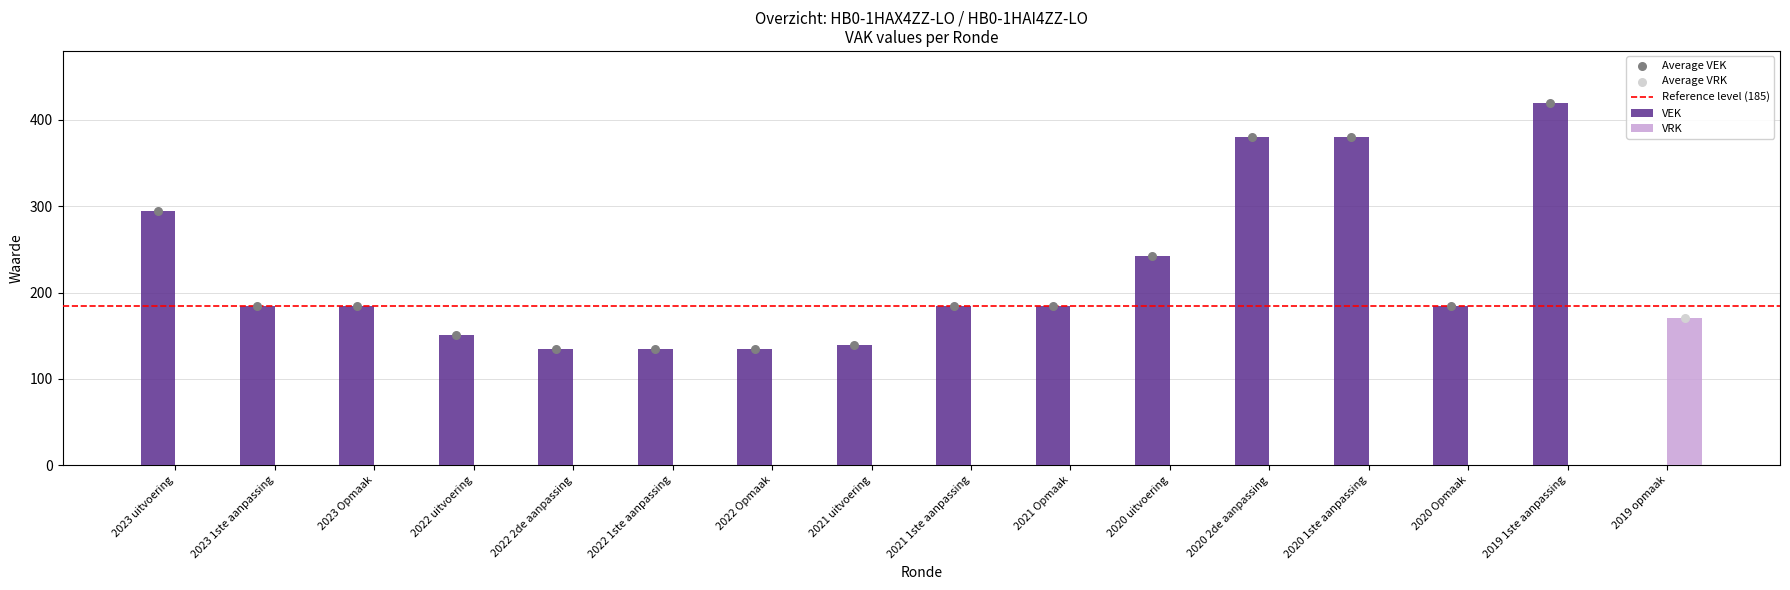

Which series reaches the minimum Y coordinate?

VEK